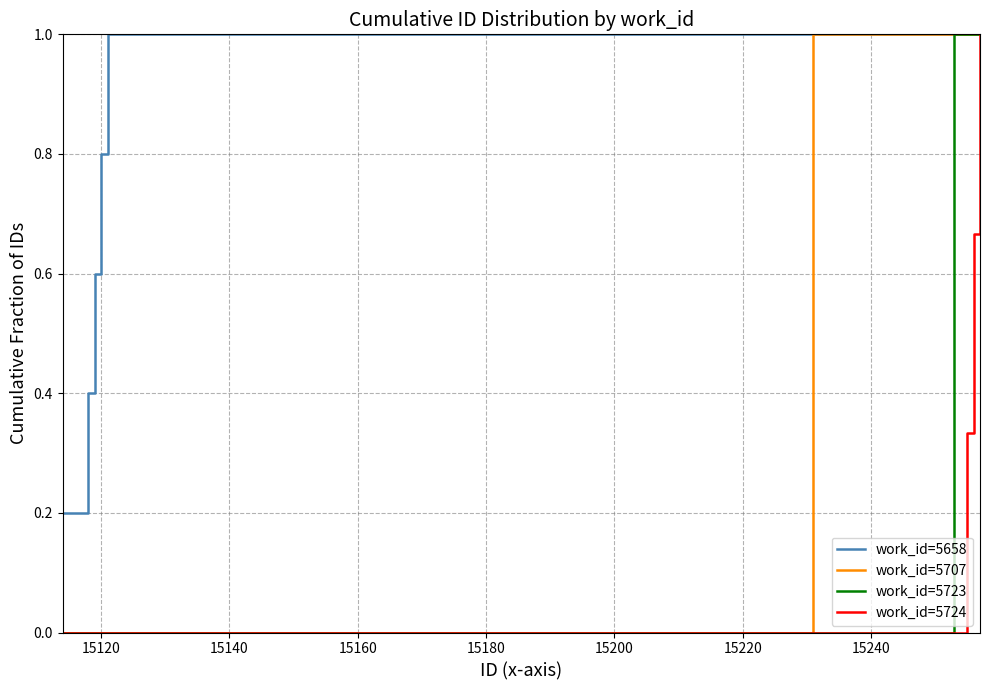

Rank the series by their average value, from lowest to highest.

work_id=5724, work_id=5723, work_id=5707, work_id=5658